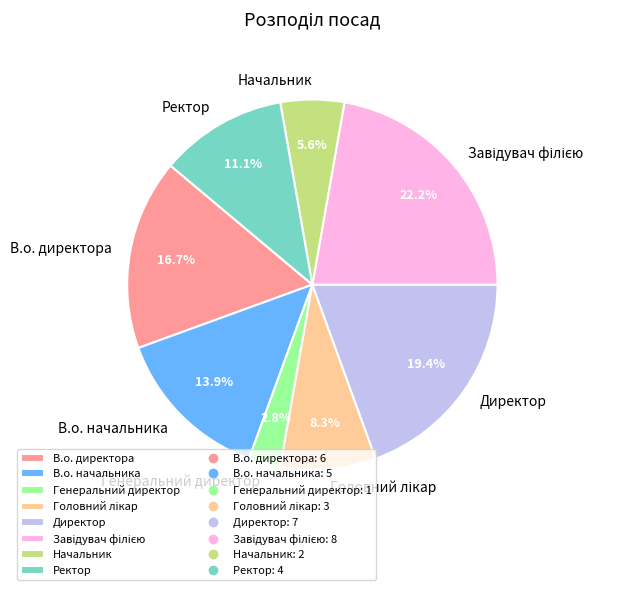

What percentage is NOT represented by В.о. начальника?

86.1%